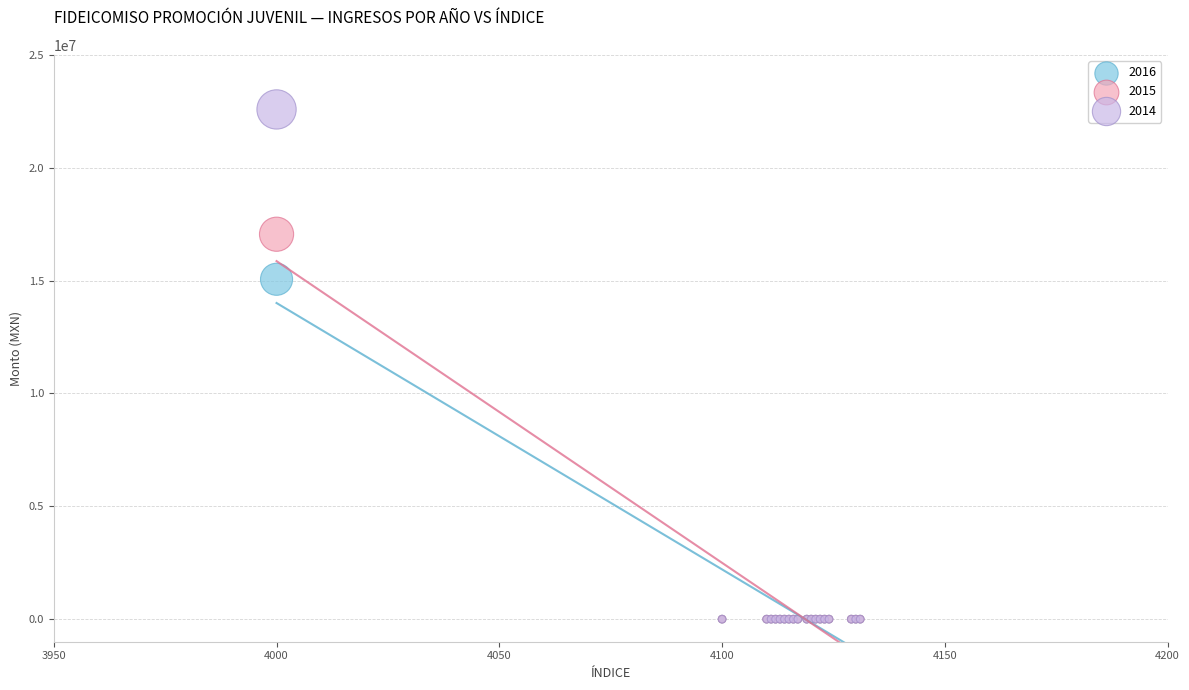

Across all series, what Y value is closest to 11290597?

15056883.4